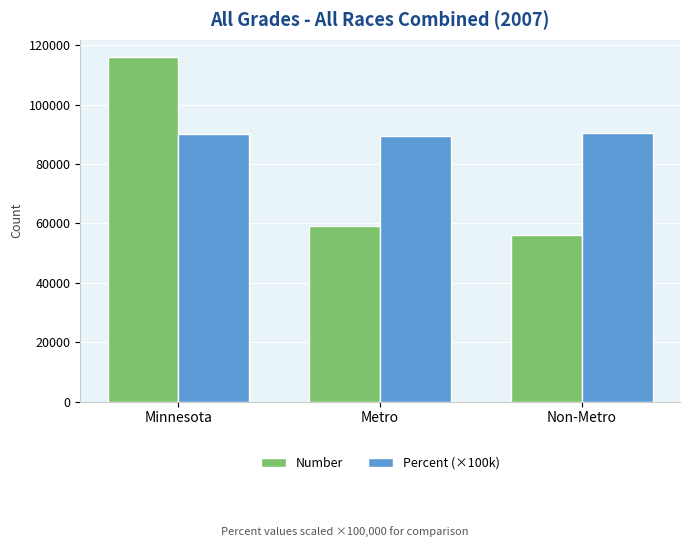

What are all the series names shown in the legend?

Number, Percent (×100k)